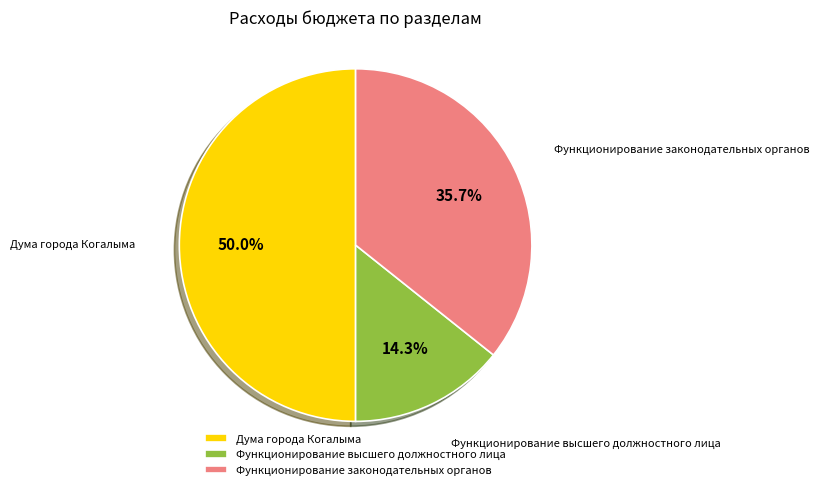

Is Функционирование законодательных органов the majority of the pie?

No